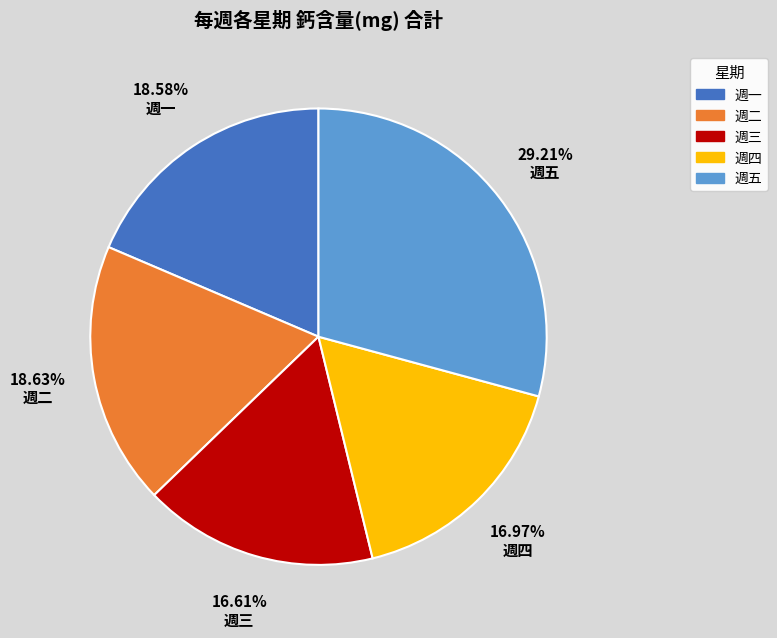

Is there any slice that represents more than half of the pie?

No